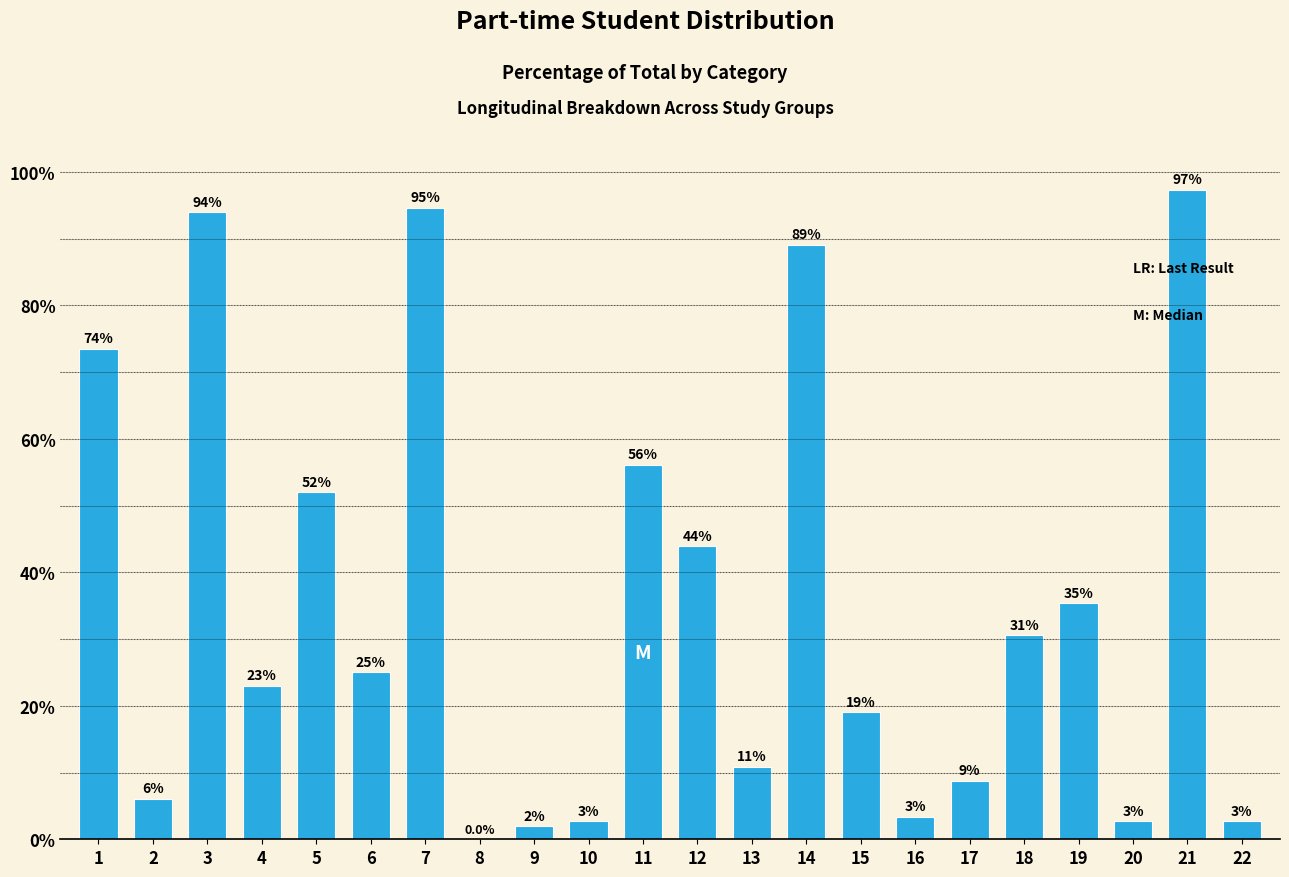

Reading left to right, what are all the values shown in this chart?

1=73.5	2=6.1	3=93.9	4=23.0	5=52.0	6=25.0	7=94.6	8=0.0	9=2.0	10=2.7	11=56.1	12=43.9	13=10.9	14=89.1	15=19.0	16=3.4	17=8.8	18=30.6	19=35.4	20=2.7	21=97.3	22=2.7